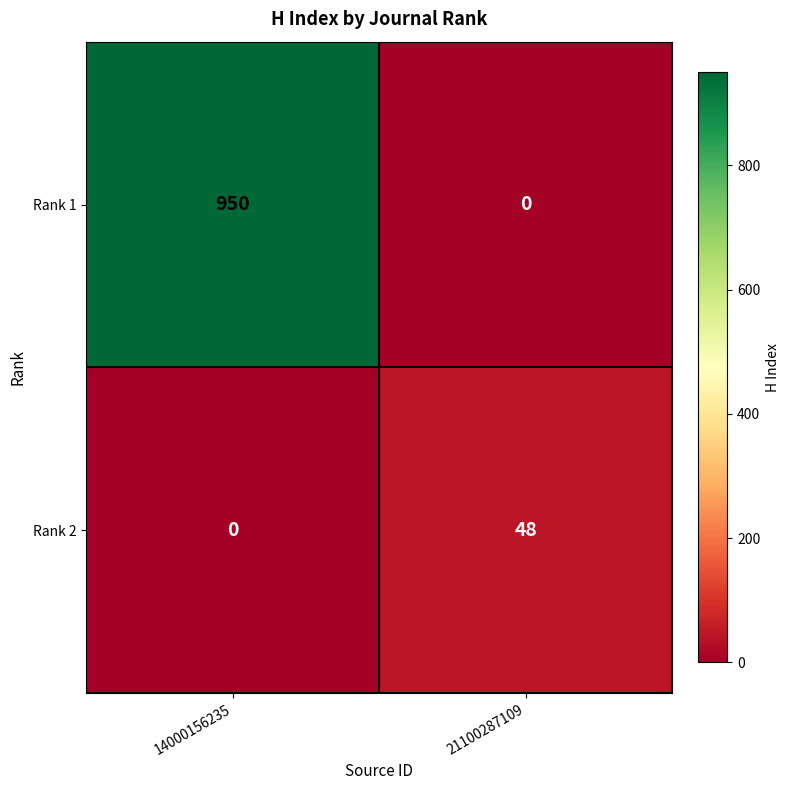

Rank the series by their maximum value, from lowest to highest.

Rank 2, Rank 1